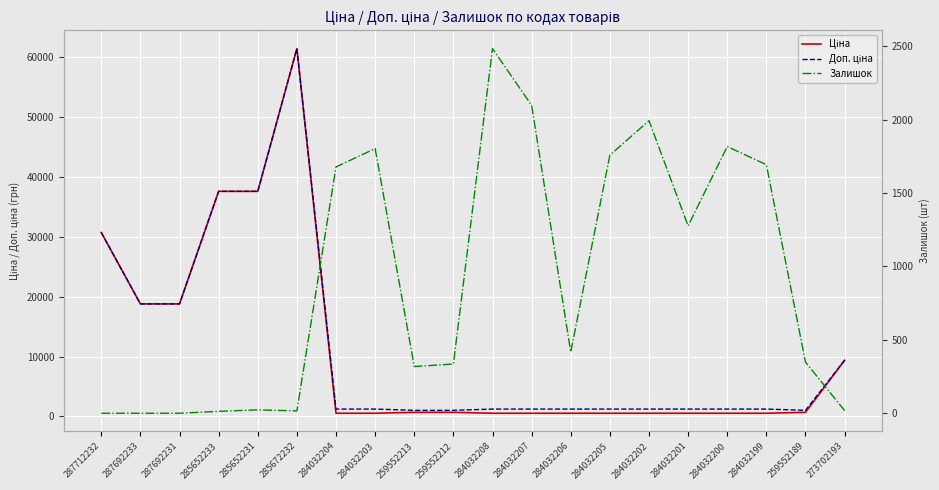

What is the label of the 17th point from the right?

285652233